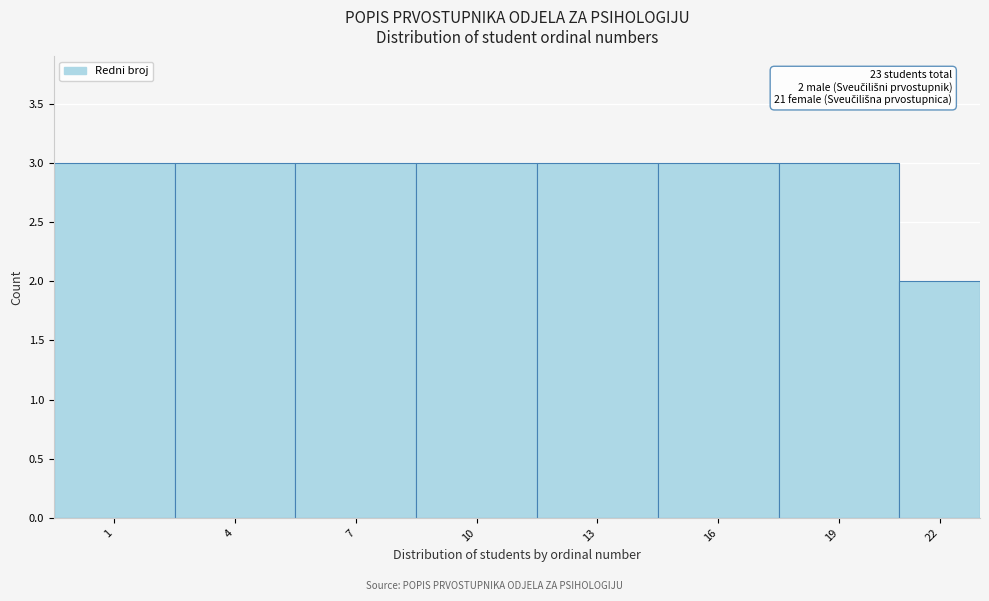

Reading right to left, list all the values displayed in this chart.

22=2	19=3	16=3	13=3	10=3	7=3	4=3	1=3